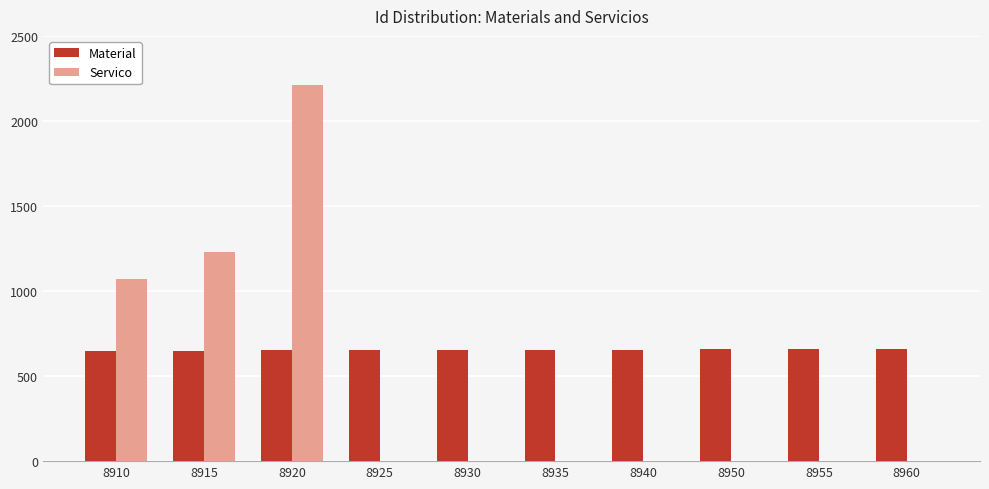

What is the total value across all series at 8940?

655